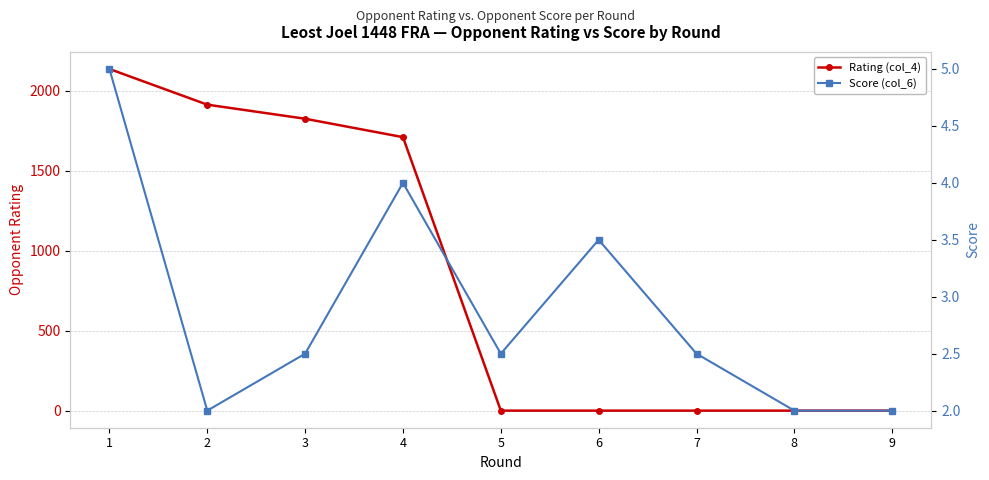

What is the spread (max minus min) of values at 5?

2.5